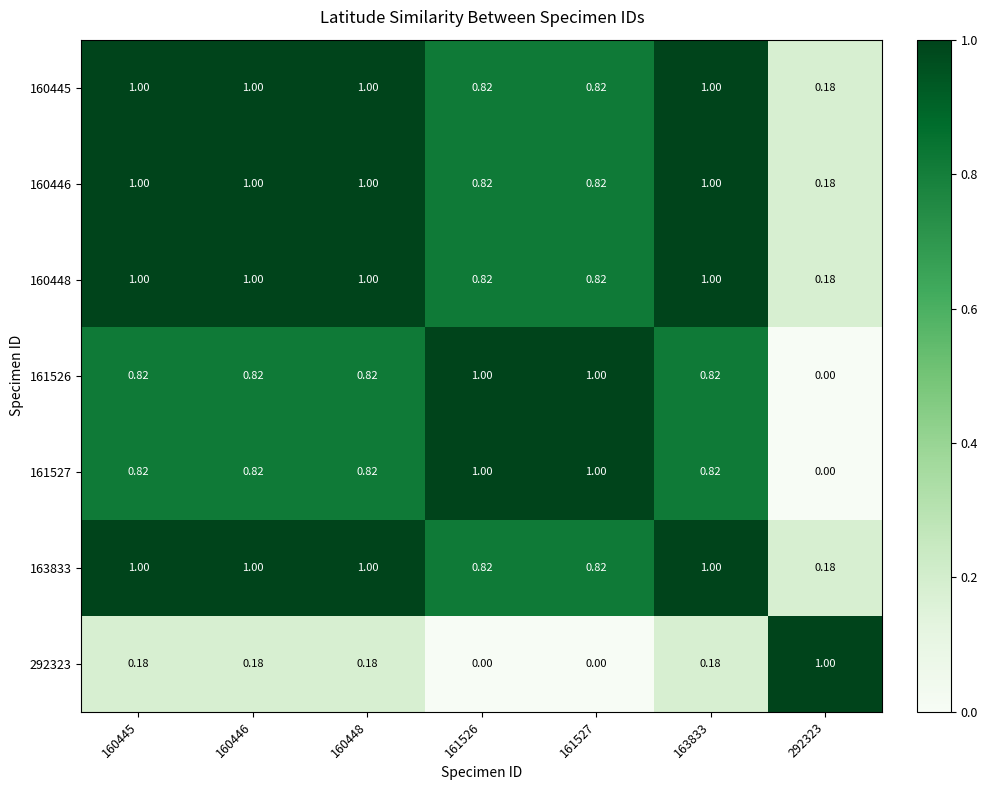

Reading right to left, transcribe all the data shown in this chart.

160445: 292323=0.2	163833=1.0	161527=0.8	161526=0.8	160448=1.0	160446=1.0	160445=1.0
160446: 292323=0.2	163833=1.0	161527=0.8	161526=0.8	160448=1.0	160446=1.0	160445=1.0
160448: 292323=0.2	163833=1.0	161527=0.8	161526=0.8	160448=1.0	160446=1.0	160445=1.0
161526: 292323=0.0	163833=0.8	161527=1.0	161526=1.0	160448=0.8	160446=0.8	160445=0.8
161527: 292323=0.0	163833=0.8	161527=1.0	161526=1.0	160448=0.8	160446=0.8	160445=0.8
163833: 292323=0.2	163833=1.0	161527=0.8	161526=0.8	160448=1.0	160446=1.0	160445=1.0
292323: 292323=1.0	163833=0.2	161527=0.0	161526=0.0	160448=0.2	160446=0.2	160445=0.2